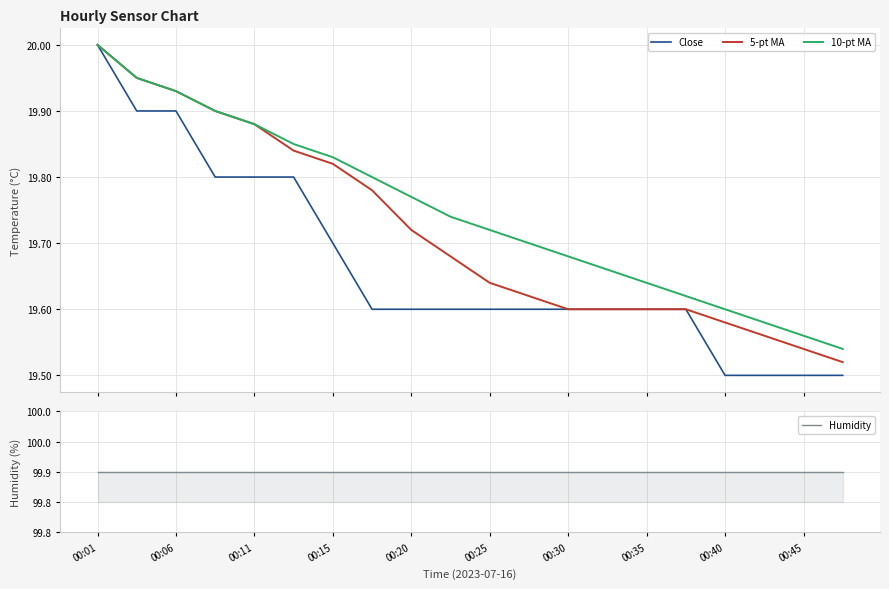

What is the highest value of the Close series?

20.0